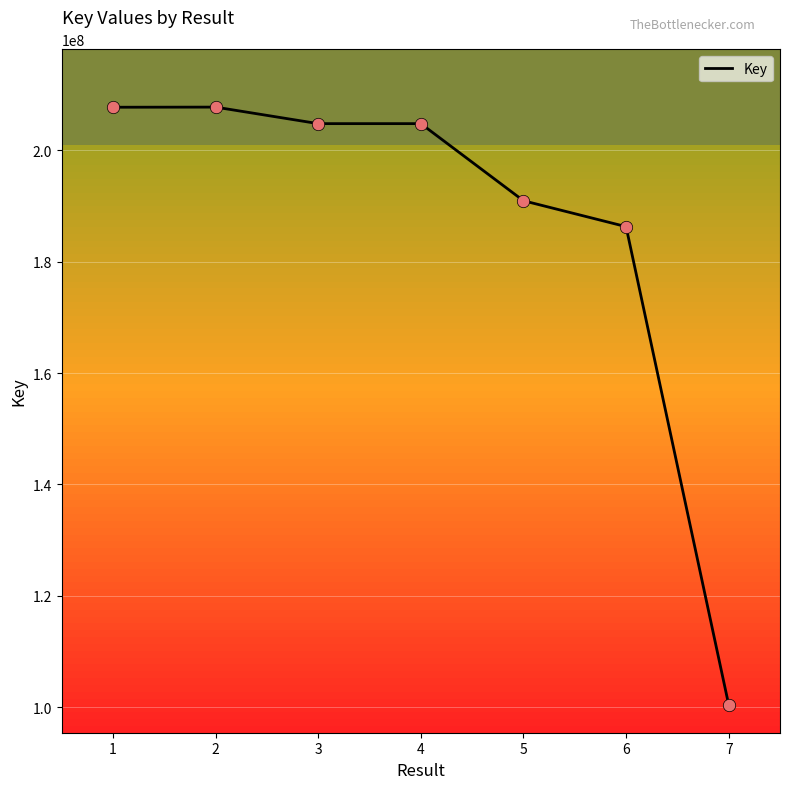

What is the ratio of the value at 6 to the value at 1?

0.9